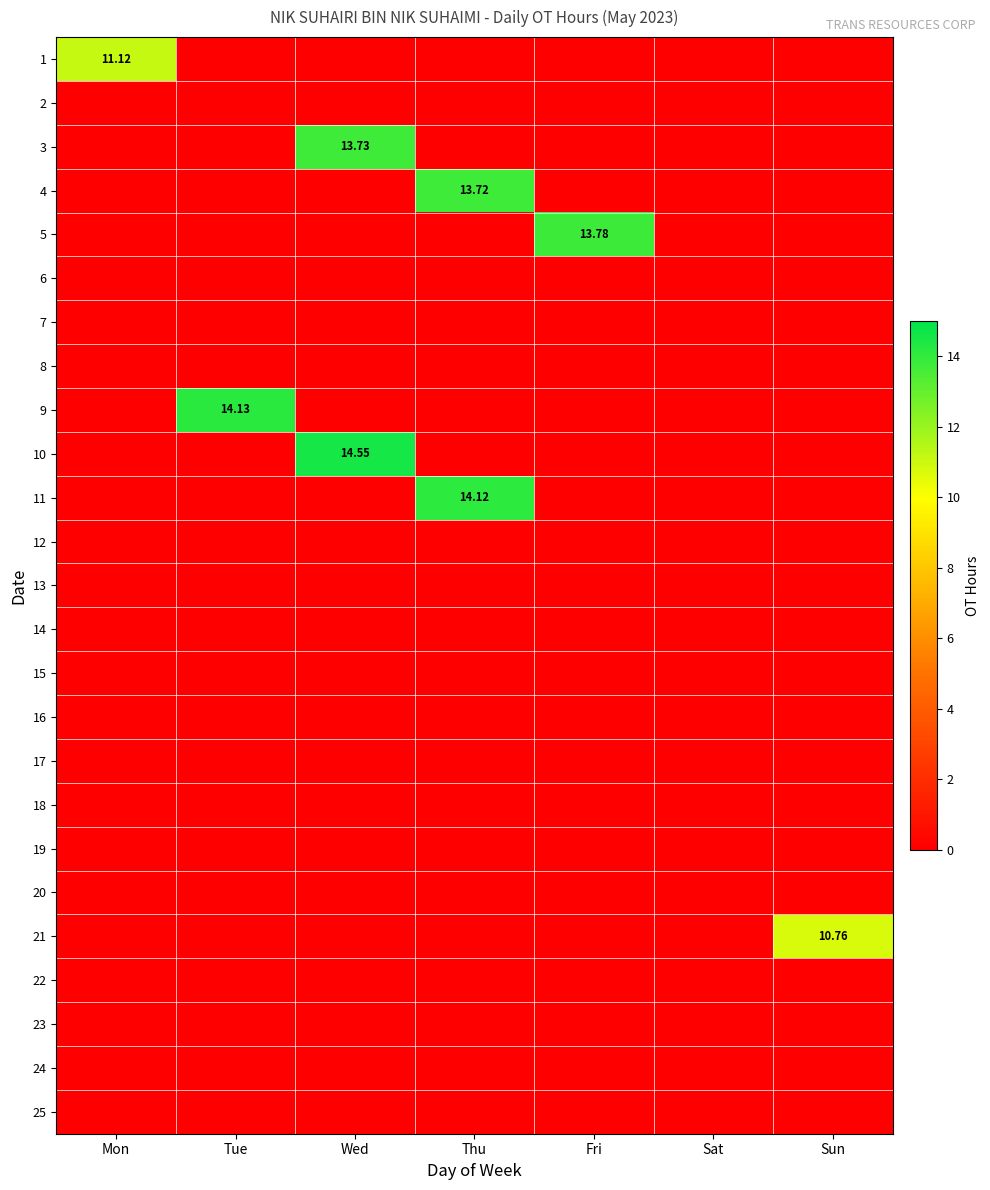

What is the spread (max minus min) of values at Fri?

13.8